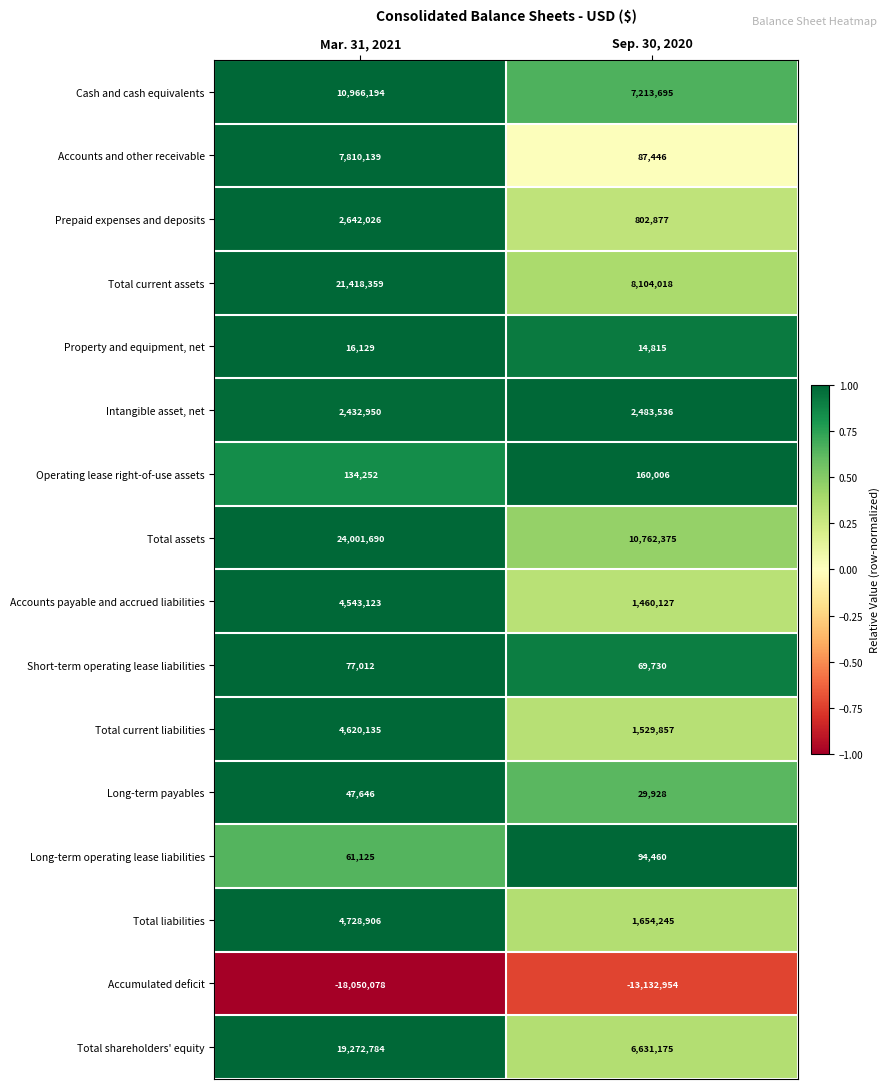

What is the difference between the Cash and cash equivalents values at Sep. 30, 2020 and Mar. 31, 2021?

3752499